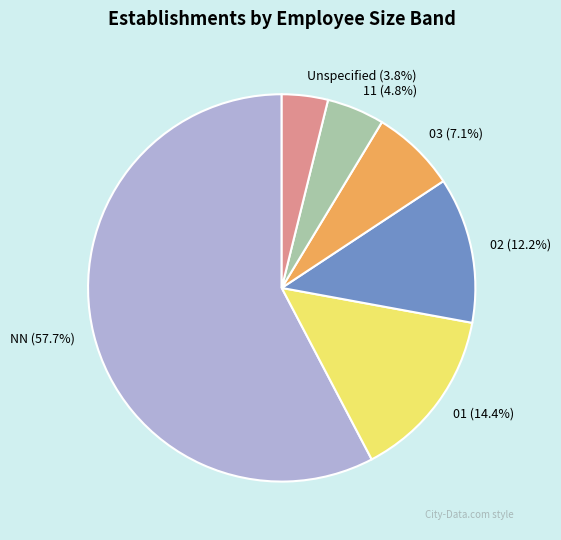

Which slice represents more than half of the pie?

NN (57.7%)